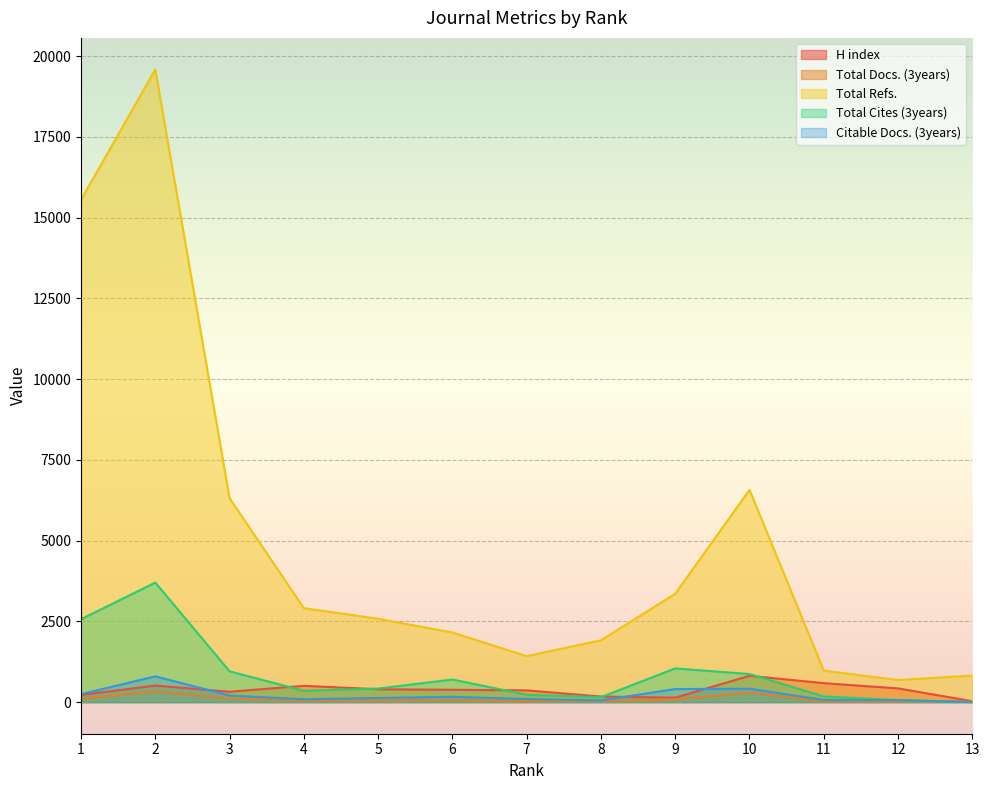

True or false: Citable Docs. (3years) and Total Refs. cross at least once.

False